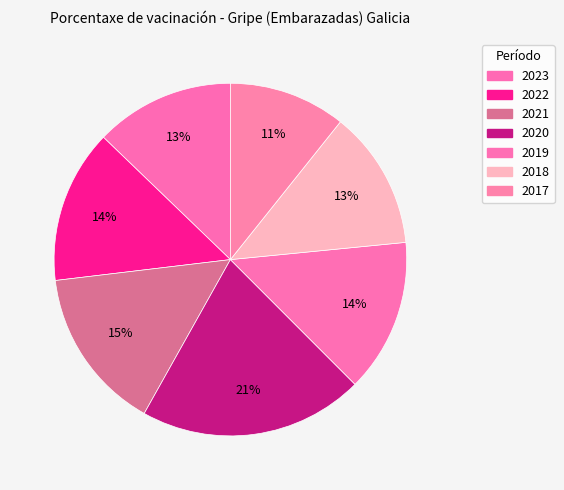

Is it true that 2020 is 21% of the pie?

True